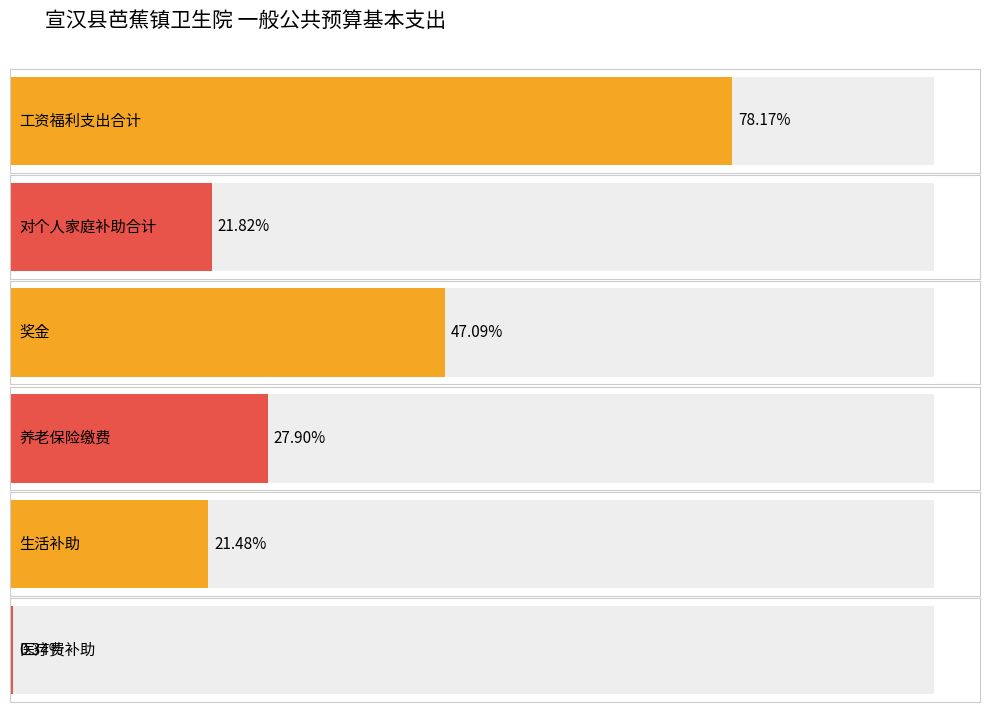

What position from the right is 工资福利支出?

2